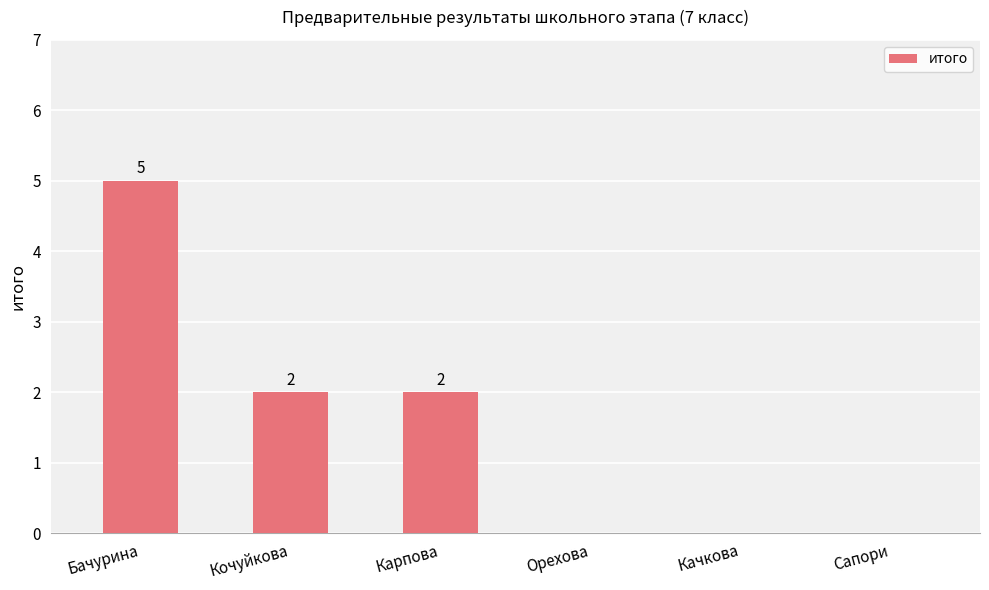

What is the sum of all values?

9